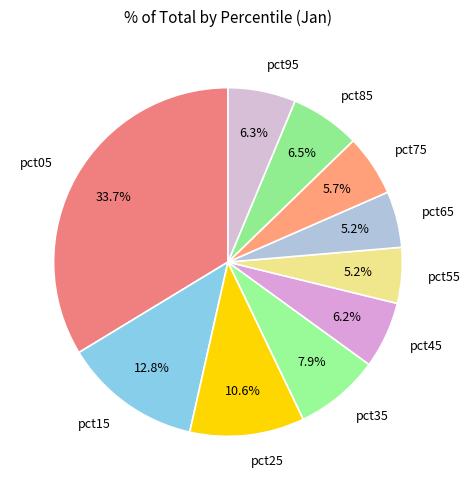

Between pct25 and pct95, which is larger?

pct25